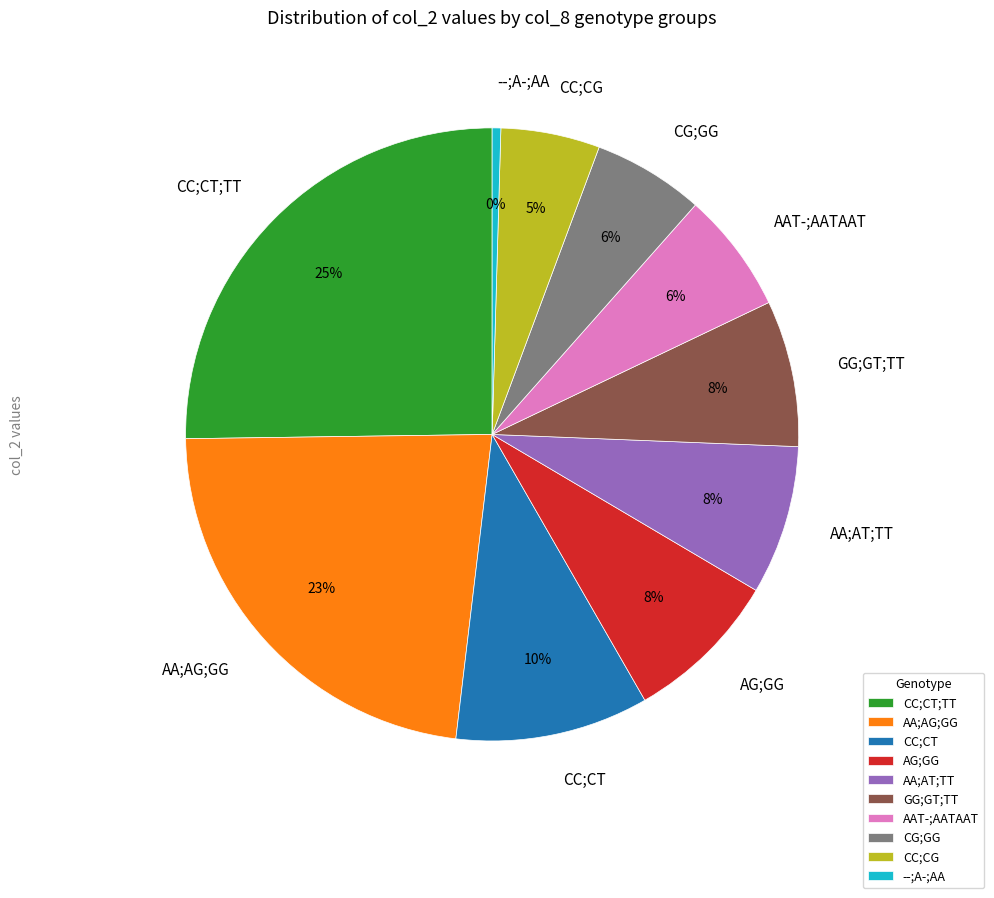

What is the largest slice in the pie chart?

CC;CT;TT